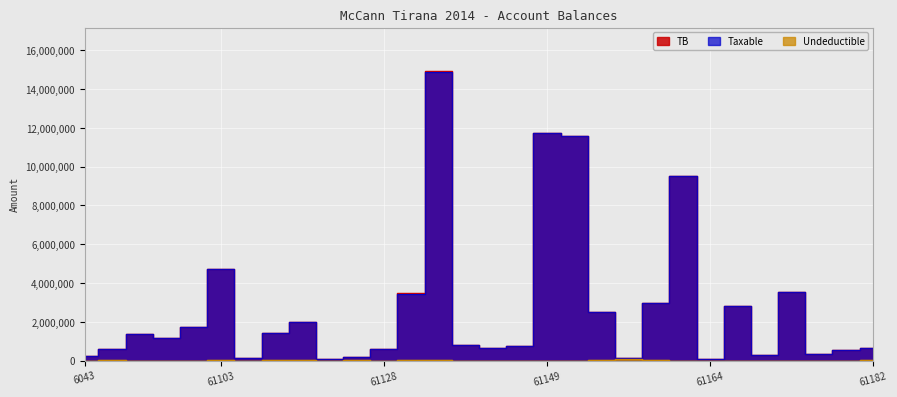

Reading right to left, extract all data points from this chart.

Taxable: 627004.2	543393.9	345751.4	3541660.7	262620.0	2830643.4	97500.0	9536057.6	2961857.7	126443.3	2482098.3	11574631.1	11717876.6	769080.9	666085.5	779642.1	14887859.8	3437988.5	567460.5	157990.0	61813.2	1991862.2	1433753.2	105900.0	4731146.9	1735151.5	1149043.7	1366068.5	575296.9	250227.1
Undeductible: 17000.0	0.0	0.0	0.0	0.0	0.0	0.0	0.0	18200.0	64715.0	1398.0	0.0	0.0	0.0	0.0	0.0	43299.0	28000.0	0.0	5100.0	0.0	18500.0	250.0	0.0	3920.0	0.0	0.0	0.0	12822.0	0.0
TB: 627004.2	543393.9	345751.4	3541660.7	262620.0	2830643.4	97500.0	9536057.6	2980057.7	126443.3	2483496.3	11574631.1	11717876.6	769080.9	666085.5	779642.1	14931158.8	3465988.5	567460.5	163090.0	61813.2	2010362.2	1434003.2	105900.0	4735066.9	1735151.5	1149043.7	1366068.5	588118.9	250227.1